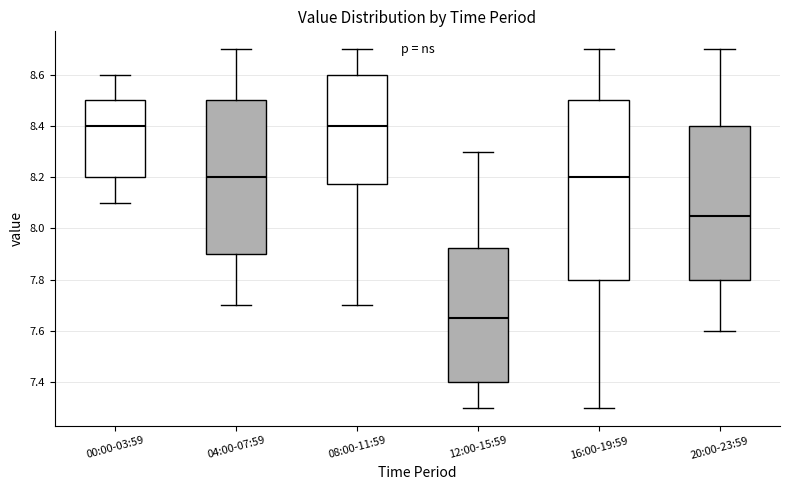

Reading left to right, read every box against the y-axis: the position of its median line, the range the box covers, and the ends of its whiskers. The values are not printed on the chart, so give them approximately, as read against the axis.

00:00-03:59: median 8.40, box 8.20 to 8.50, whiskers 8.10 to 8.60
04:00-07:59: median 8.20, box 7.90 to 8.50, whiskers 7.70 to 8.70
08:00-11:59: median 8.40, box 8.18 to 8.60, whiskers 7.70 to 8.70
12:00-15:59: median 7.66, box 7.40 to 7.92, whiskers 7.30 to 8.30
16:00-19:59: median 8.20, box 7.80 to 8.50, whiskers 7.30 to 8.70
20:00-23:59: median 8.06, box 7.80 to 8.40, whiskers 7.60 to 8.70